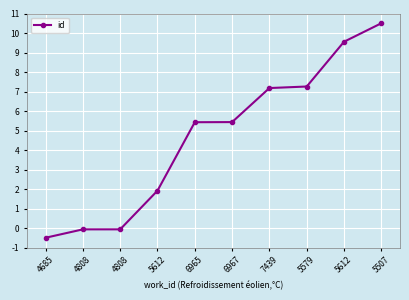

Reading left to right, list all the values displayed in this chart.

-0.5	-0.1	-0.1	1.9	5.4	5.4	7.2	7.3	9.6	10.5